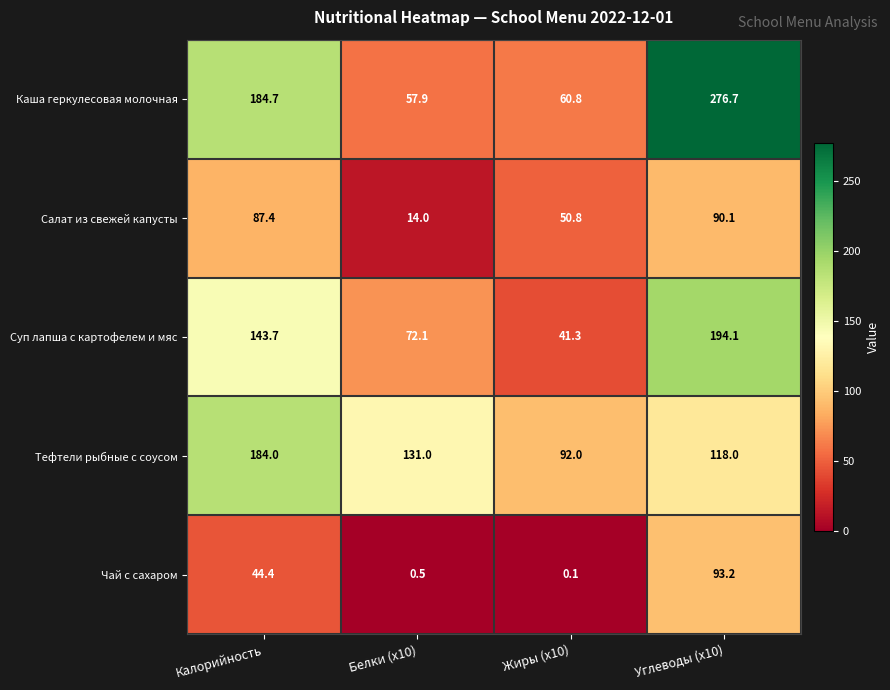

At which category does the chart reach its minimum across all series?

Жиры (x10)